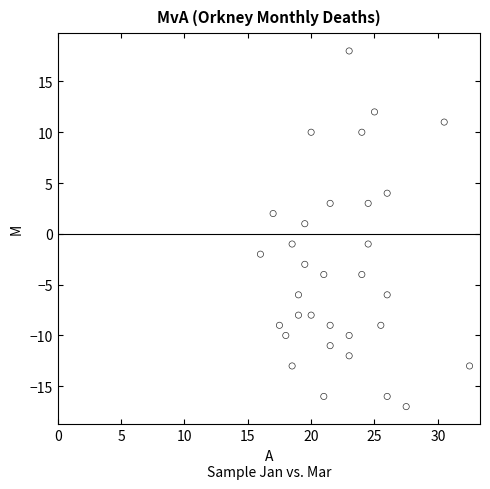

What is the range of Y values (max minus min)?

35